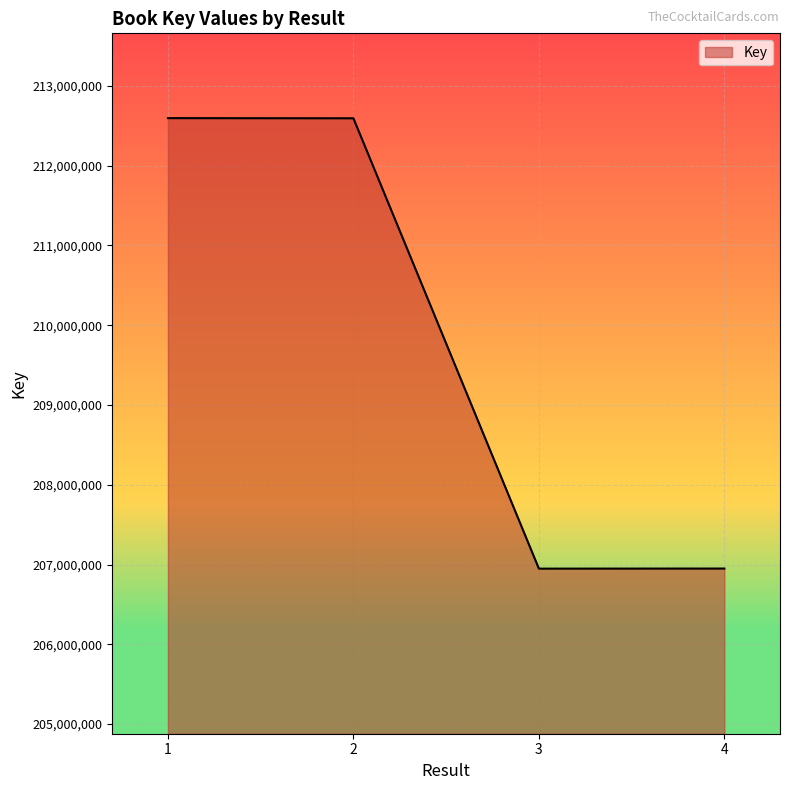

The chart shows a value of 128302630 at 4. True or false?

False